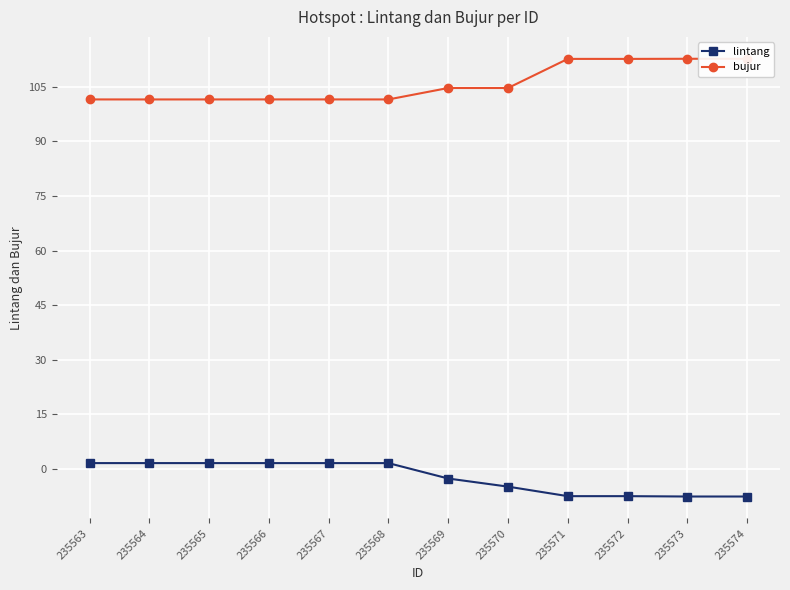

Is the value of lintang at 235571 greater than the value of bujur at 235573?

No